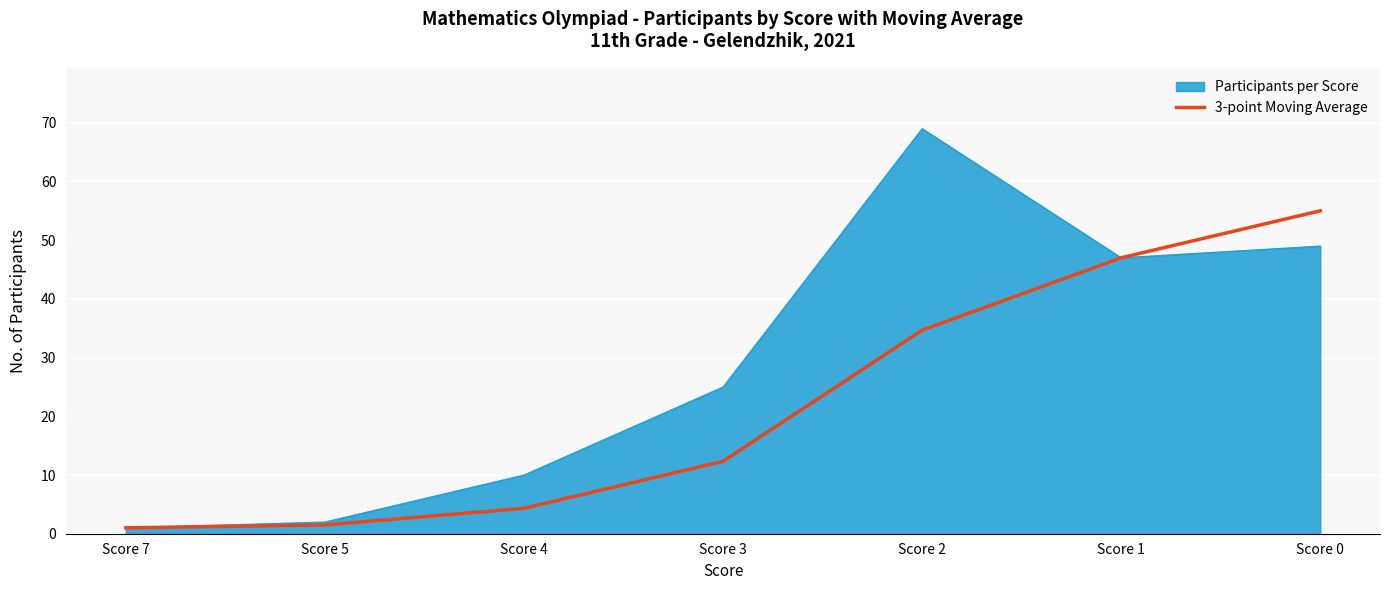

The 3-point Moving Average series shows 12.3 at Score 3. True or false?

True